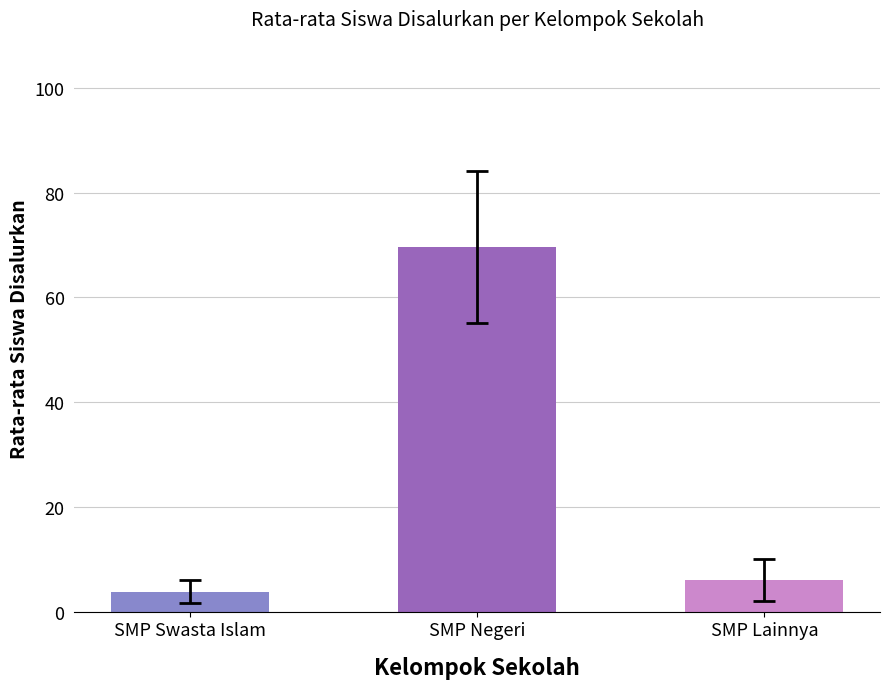

What is the average value?

26.5